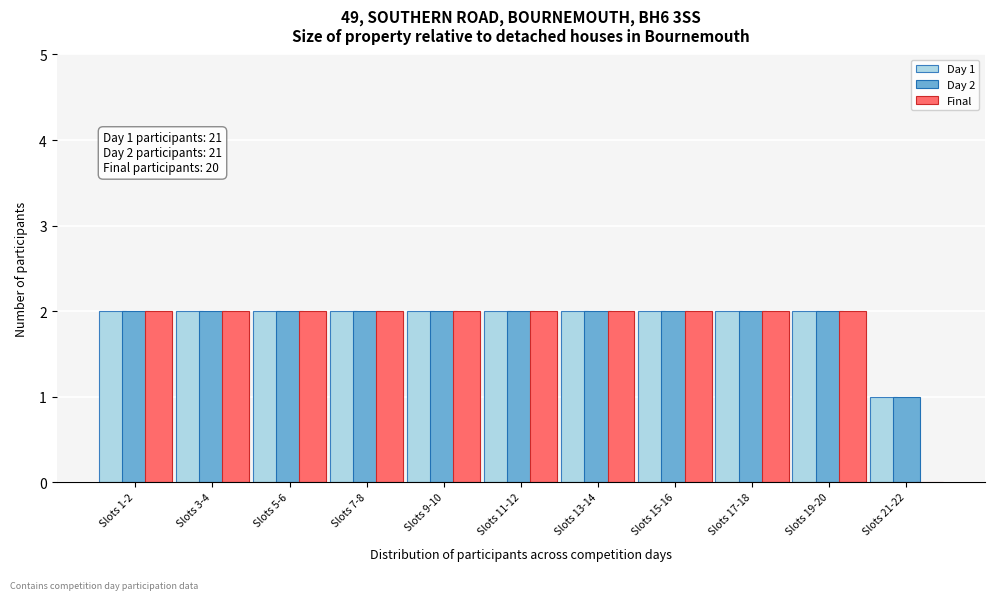

The value of Final at Slots 3-4 is 1. True or false?

False